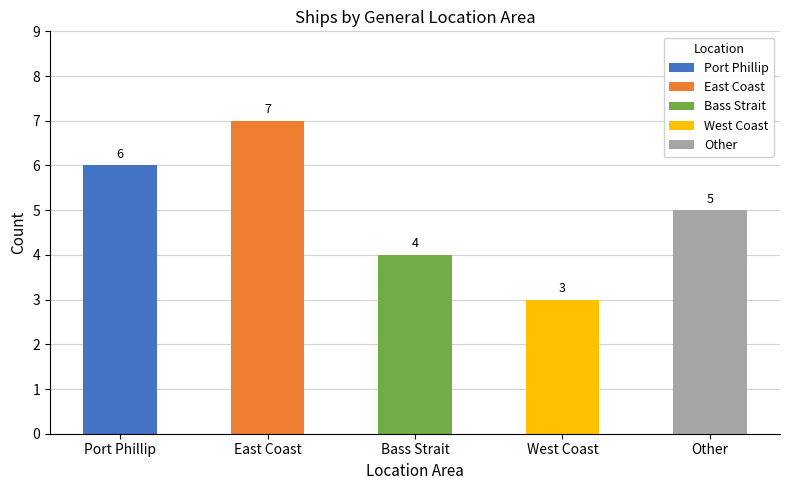

How many values in the Port Phillip series exceed 4?

1